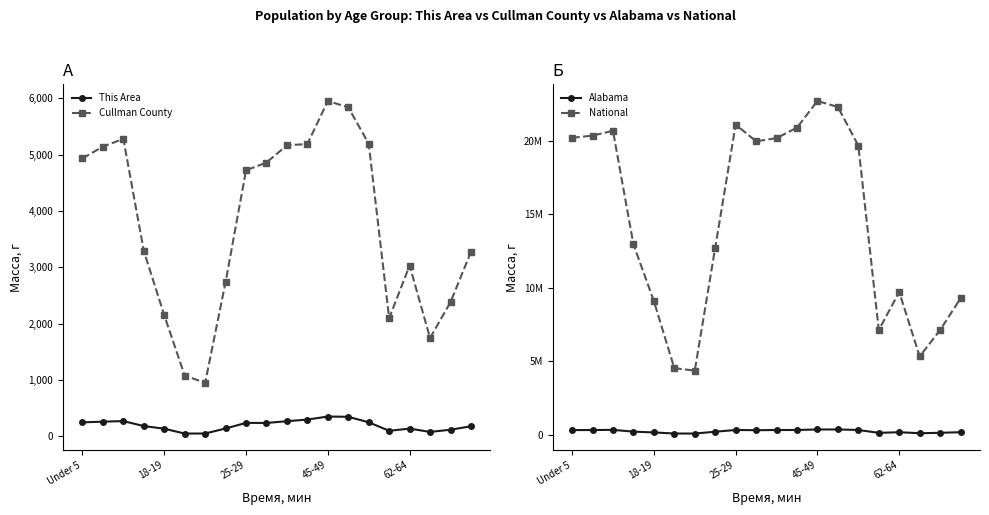

What is the total value across all series at 7?

12909986